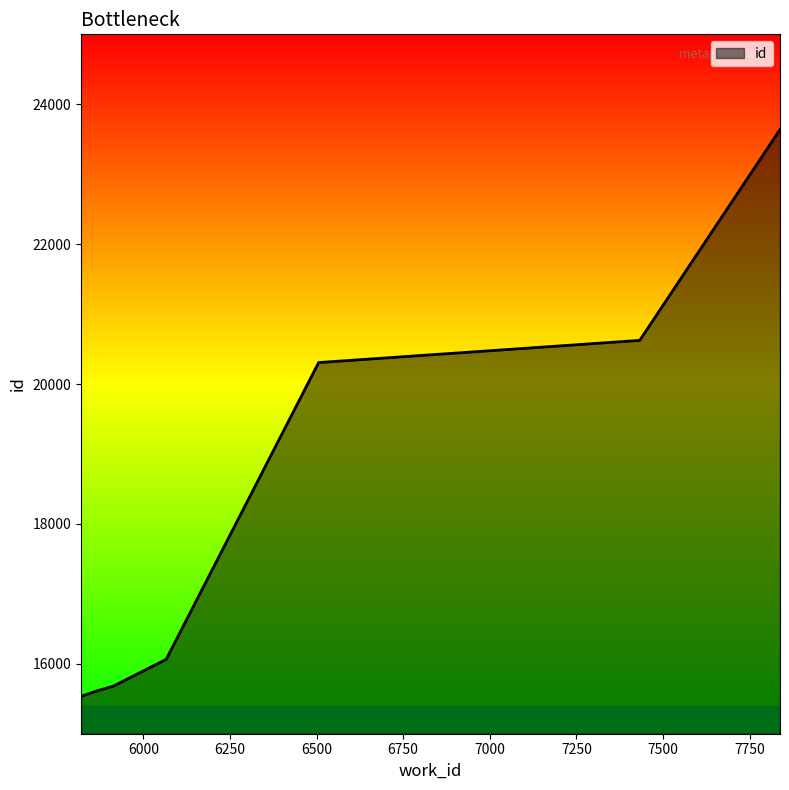

How many categories are shown in the chart?

8